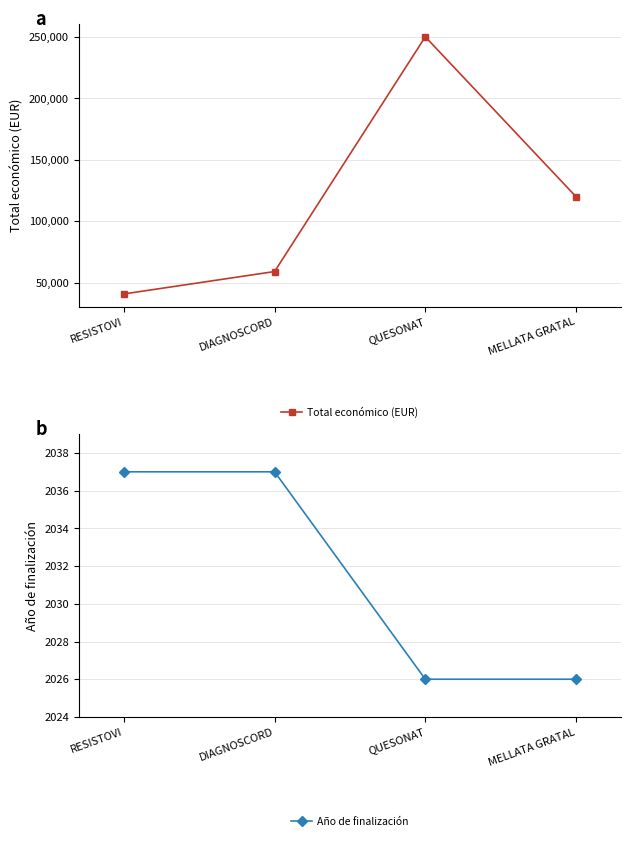

Is it true that Año de finalización equals 2026 at MELLATA GRATAL?

True